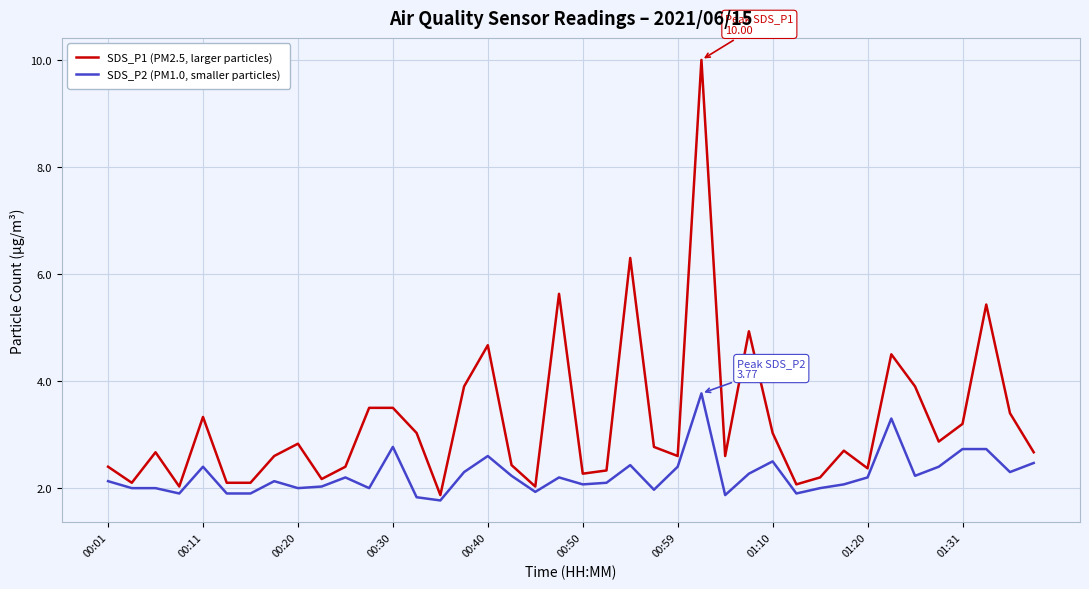

How many distinct data groups are displayed?

2